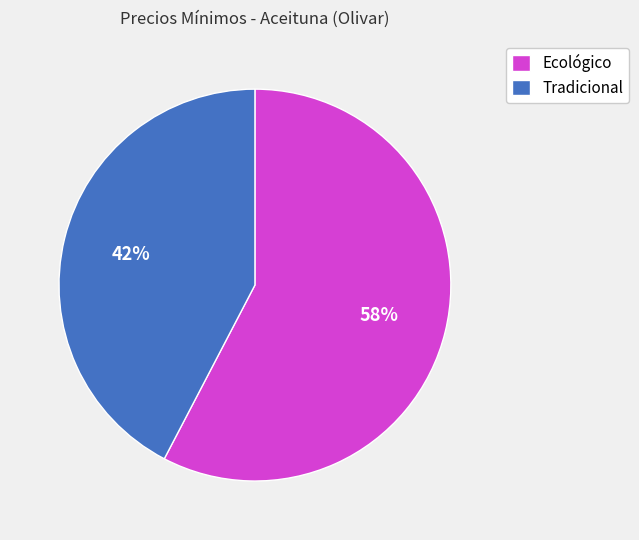

To the nearest percent, what is the combined percentage of Tradicional and Ecológico?

100%